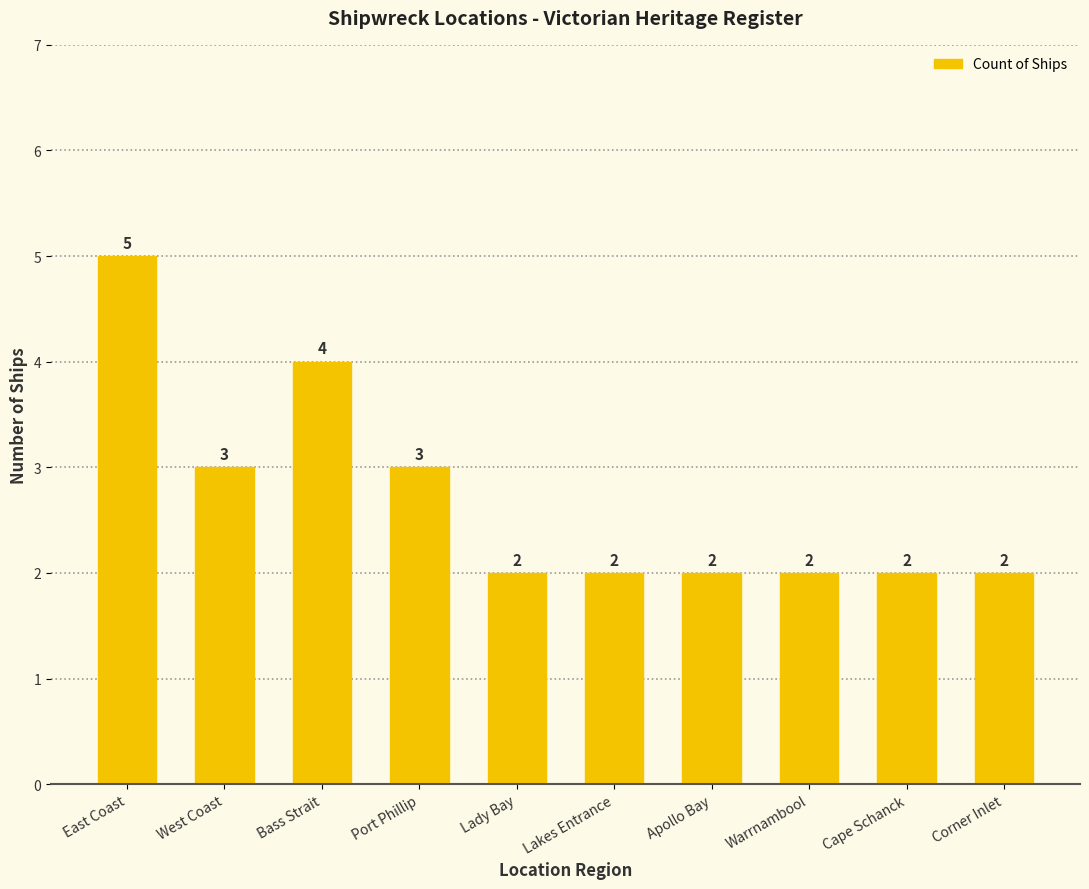

What is the average value?

3